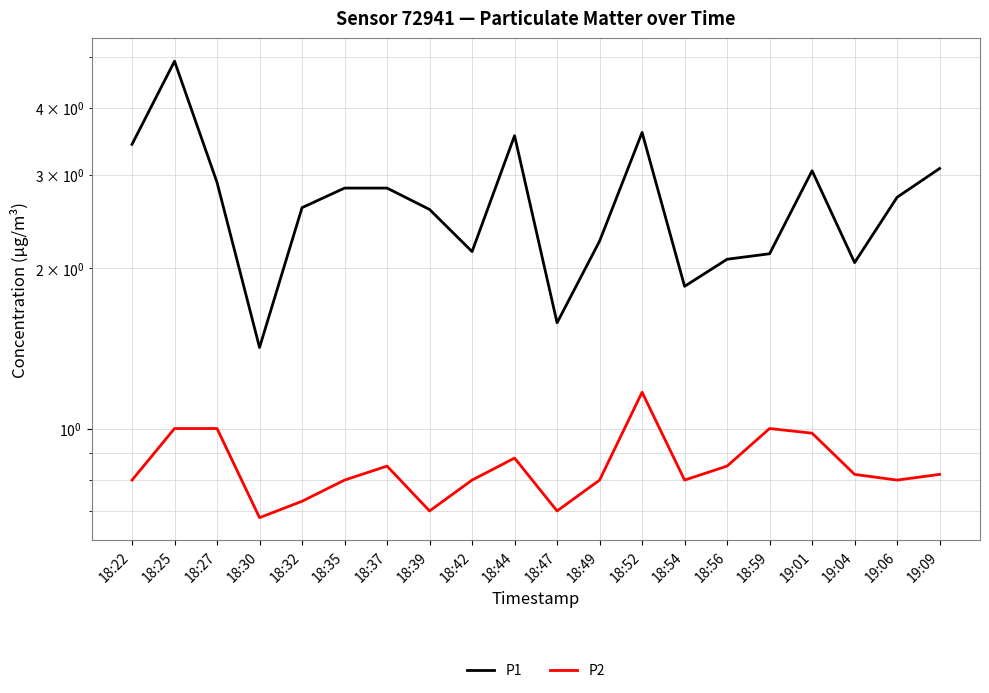

True or false: P2 and P1 intersect in this chart.

False